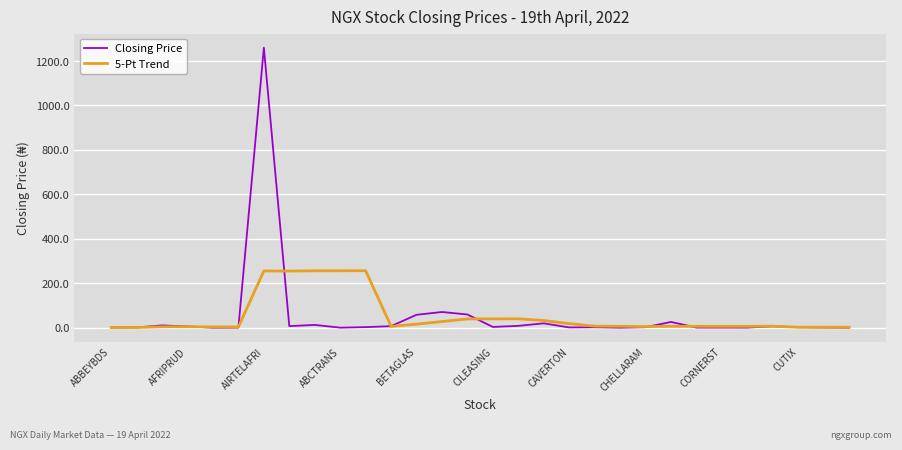

Which series has the largest range (max minus min)?

Closing Price